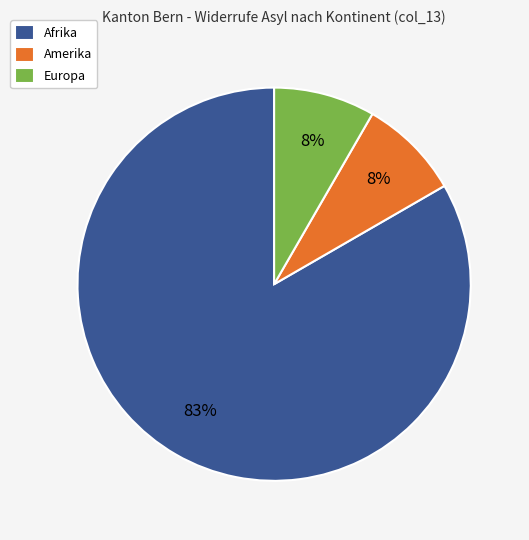

Count the number of slices in the pie.

3